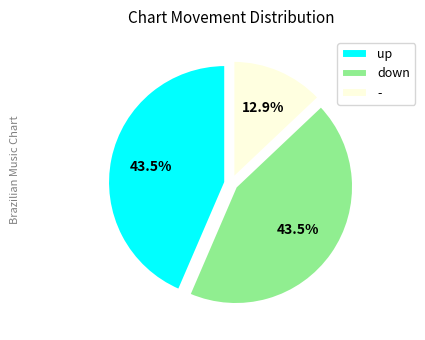

What percentage is NOT represented by down?

56.5%